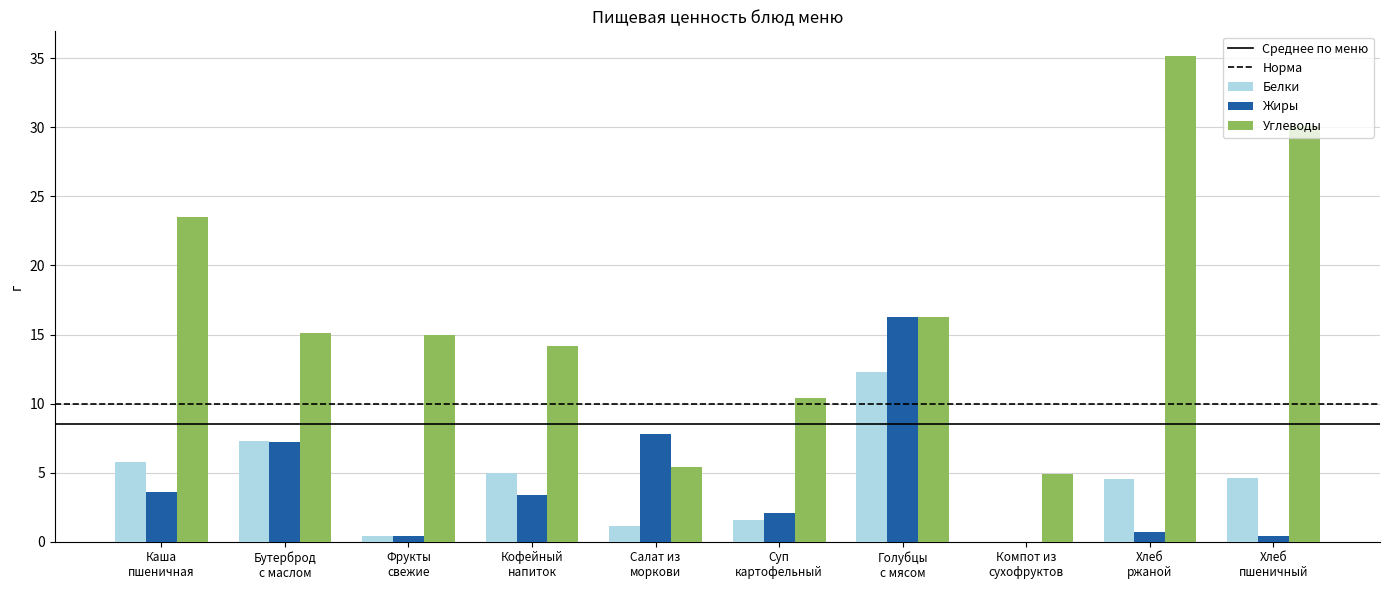

Does the chart contain stacked bars?

No